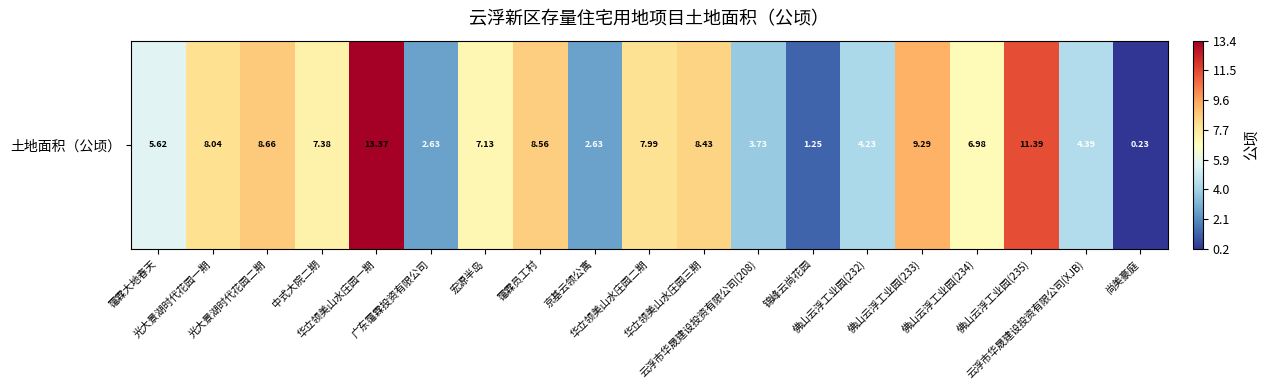

True or false: the data shows 3.5 at 佛山云浮工业园(233).

False